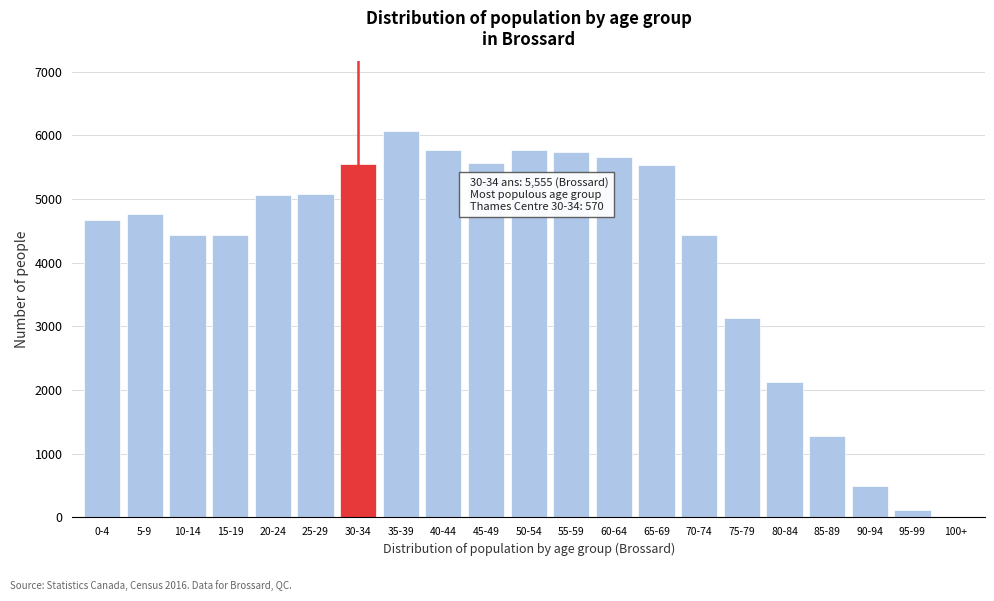

Where is the data nearest to the value 3040?

75-79